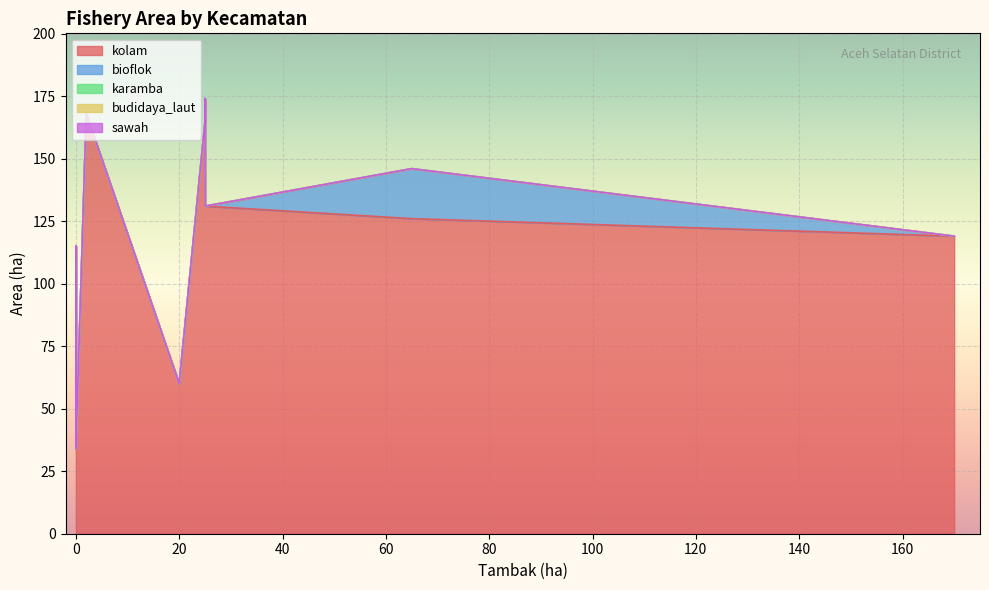

Rank the series by their maximum value, from highest to lowest.

kolam, karamba, bioflok, budidaya_laut, sawah